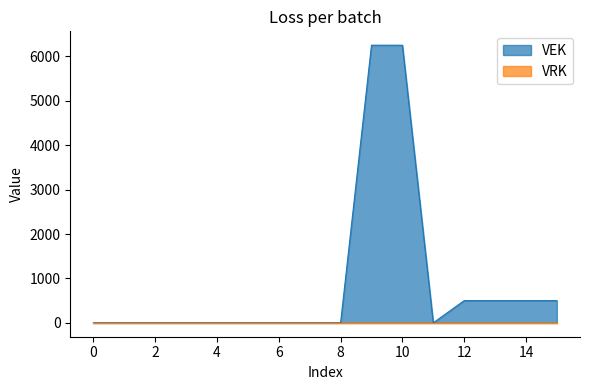

Which series has the largest total across all categories?

VEK